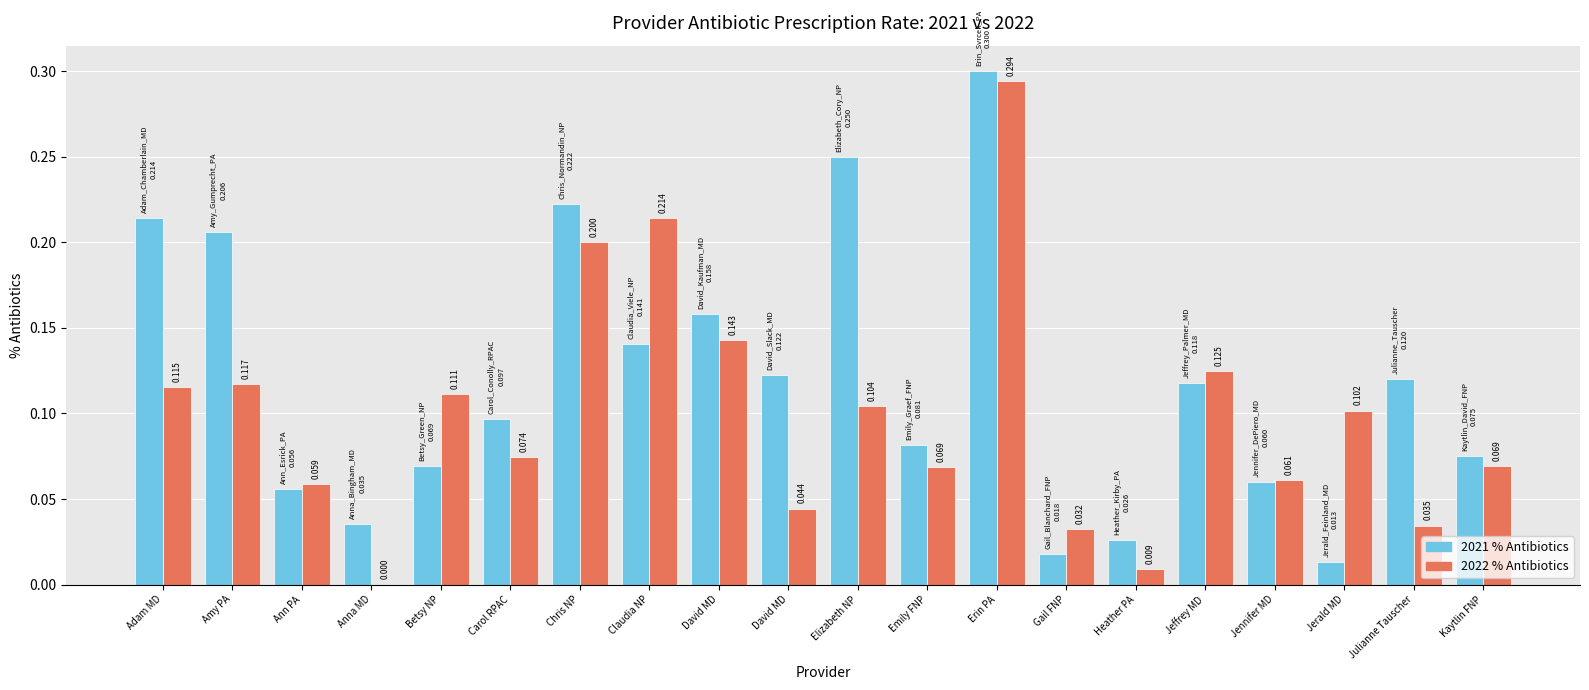

The 2022 % Antibiotics series shows 0.3 at Erin PA. True or false?

True